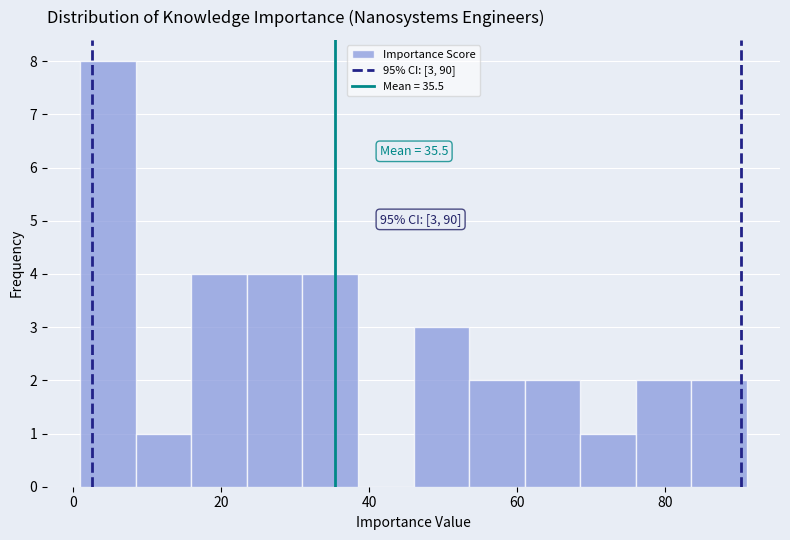

Around what value on the x-axis is the tallest bar? Give the approximate position of its centre, as read against the axis.

4